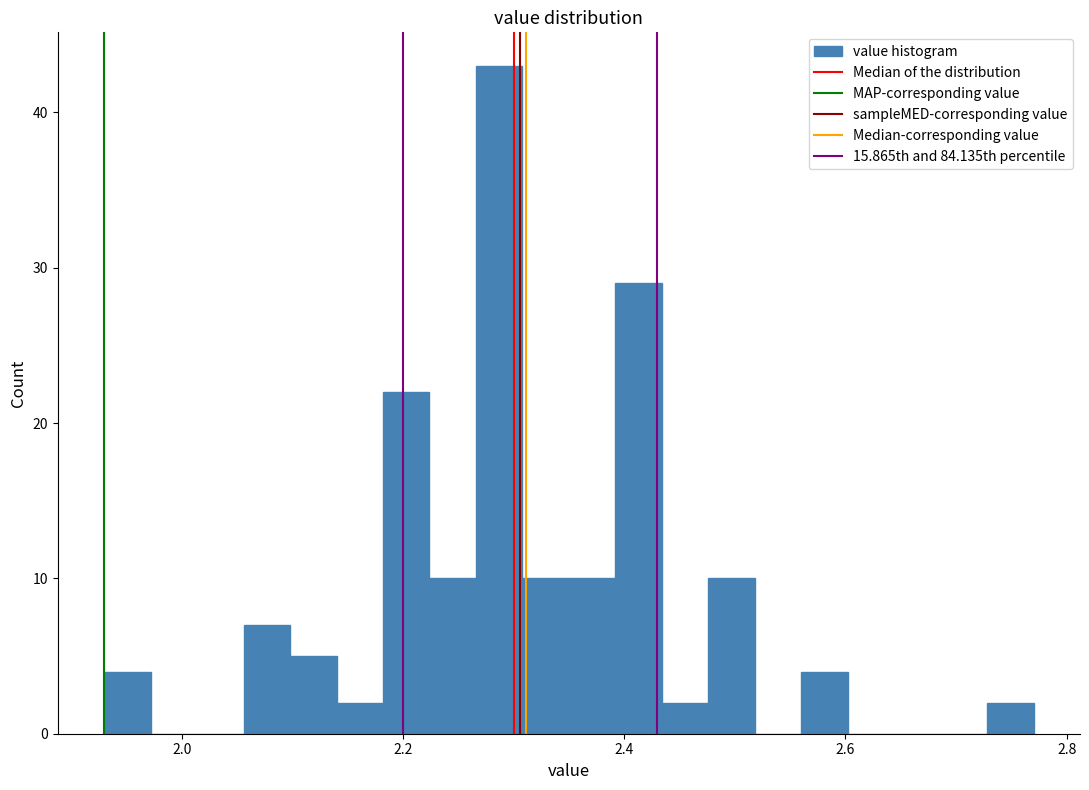

Read against the x-axis, roughly where is the centre of the tallest bar?

2.28